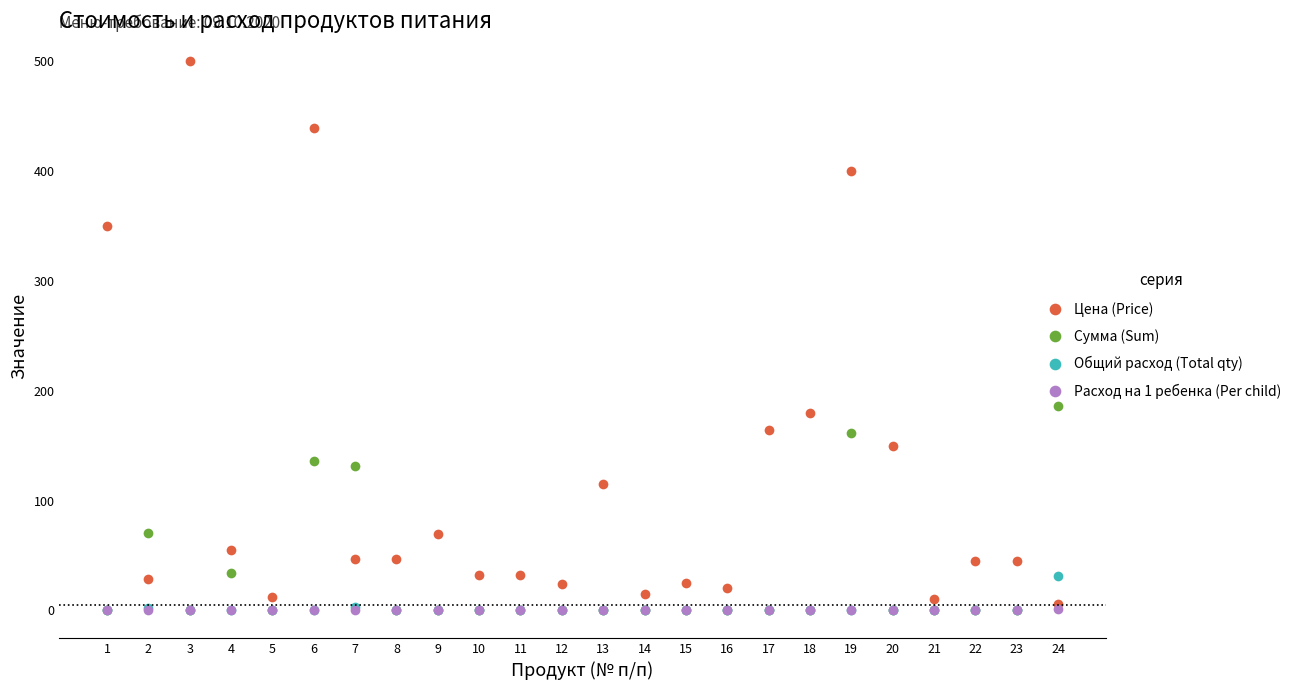

What are all the series names shown in the legend?

Цена (Price), Сумма (Sum), Общий расход (Total qty), Расход на 1 ребенка (Per child)